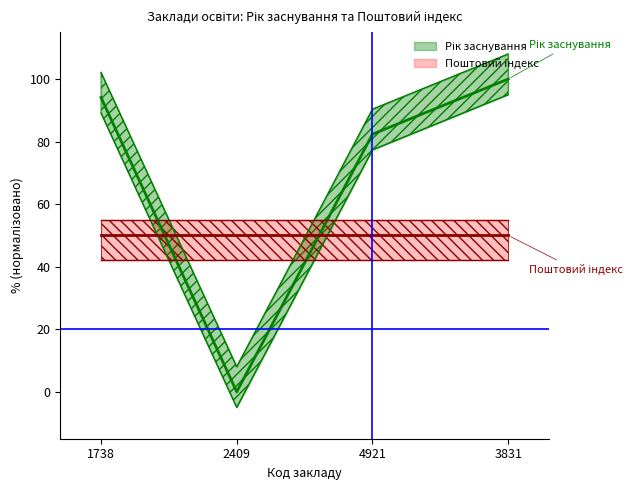

At which category does the chart reach its minimum across all series?

2409